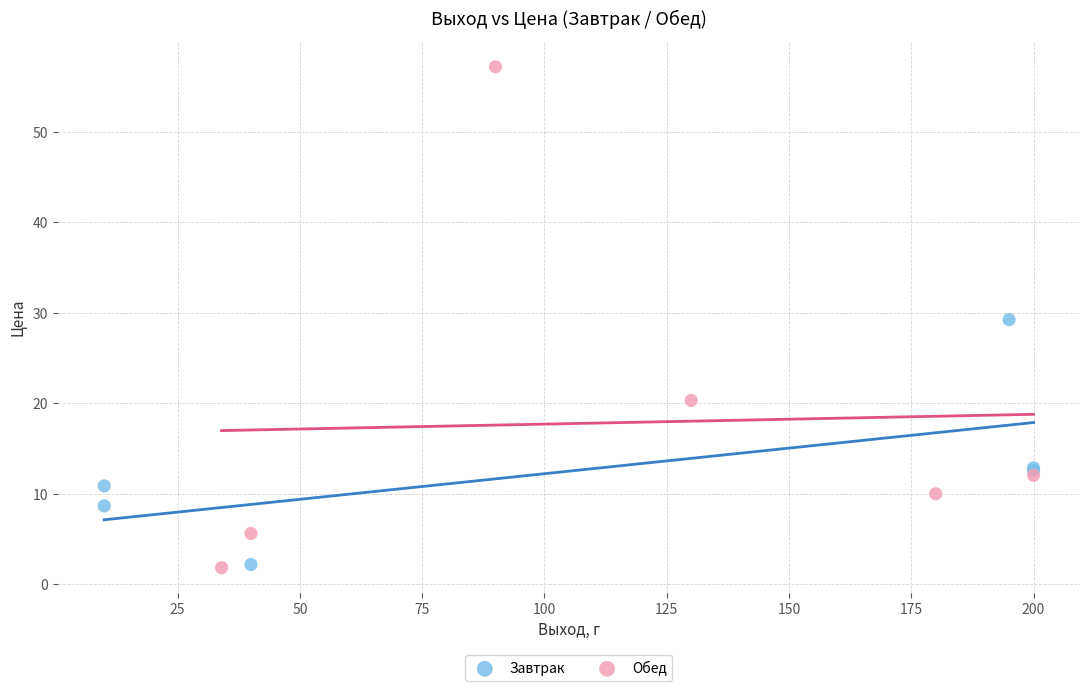

Which series has the widest spread of Y values?

Обед